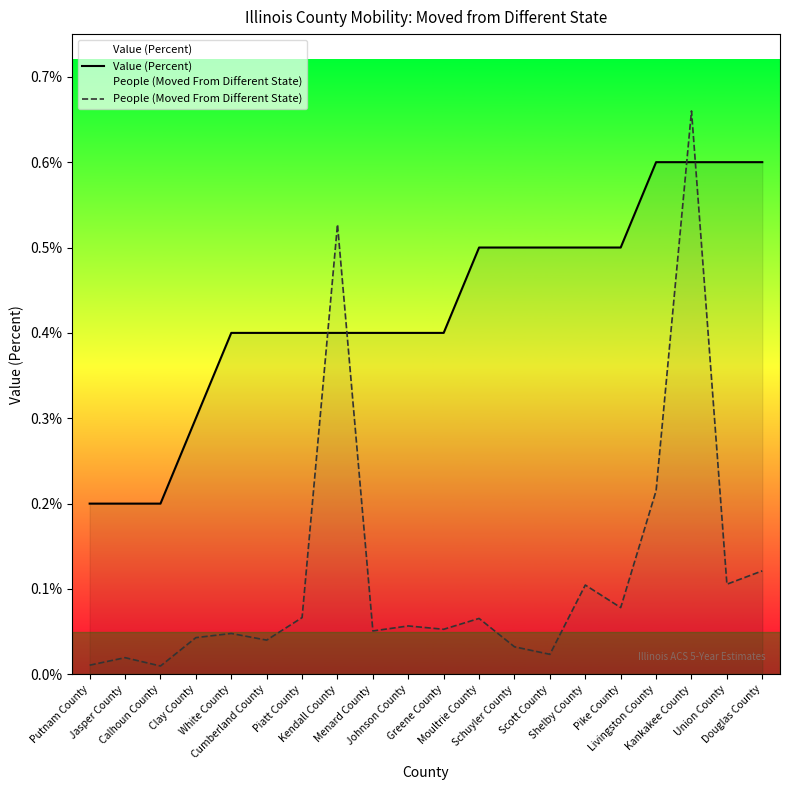

Reading left to right, list all the values displayed in this chart.

Value (Percent): Putnam County=0.2	Jasper County=0.2	Calhoun County=0.2	Clay County=0.3	White County=0.4	Cumberland County=0.4	Piatt County=0.4	Kendall County=0.4	Menard County=0.4	Johnson County=0.4	Greene County=0.4	Moultrie County=0.5	Schuyler County=0.5	Scott County=0.5	Shelby County=0.5	Pike County=0.5	Livingston County=0.6	Kankakee County=0.6	Union County=0.6	Douglas County=0.6
People (Moved From Different State): Putnam County=0.0	Jasper County=0.0	Calhoun County=0.0	Clay County=0.0	White County=0.0	Cumberland County=0.0	Piatt County=0.1	Kendall County=0.5	Menard County=0.1	Johnson County=0.1	Greene County=0.1	Moultrie County=0.1	Schuyler County=0.0	Scott County=0.0	Shelby County=0.1	Pike County=0.1	Livingston County=0.2	Kankakee County=0.7	Union County=0.1	Douglas County=0.1